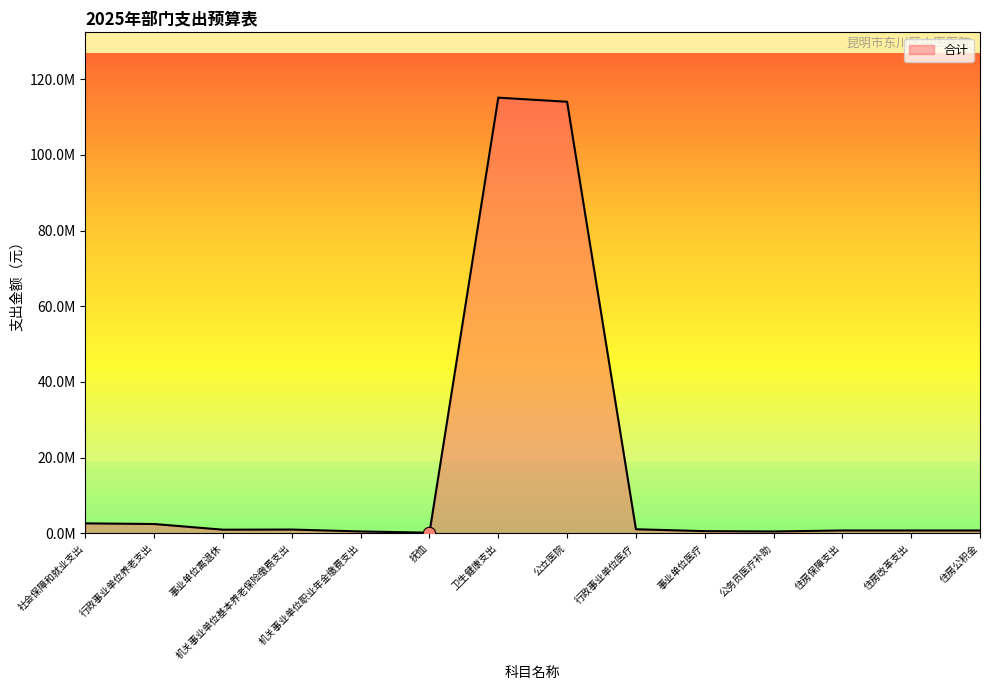

What is the change in value from 机关事业单位职业年金缴费支出 to 公立医院?

+113545789.0